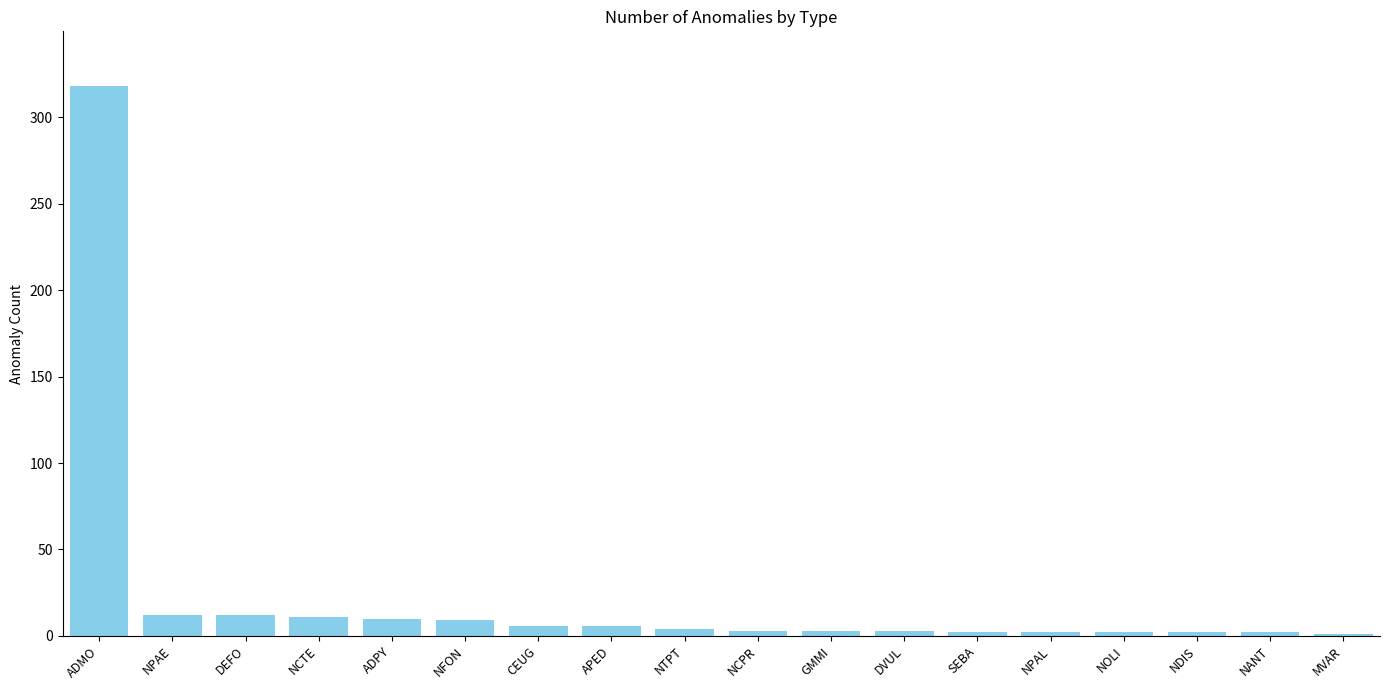

Does the chart contain stacked bars?

No